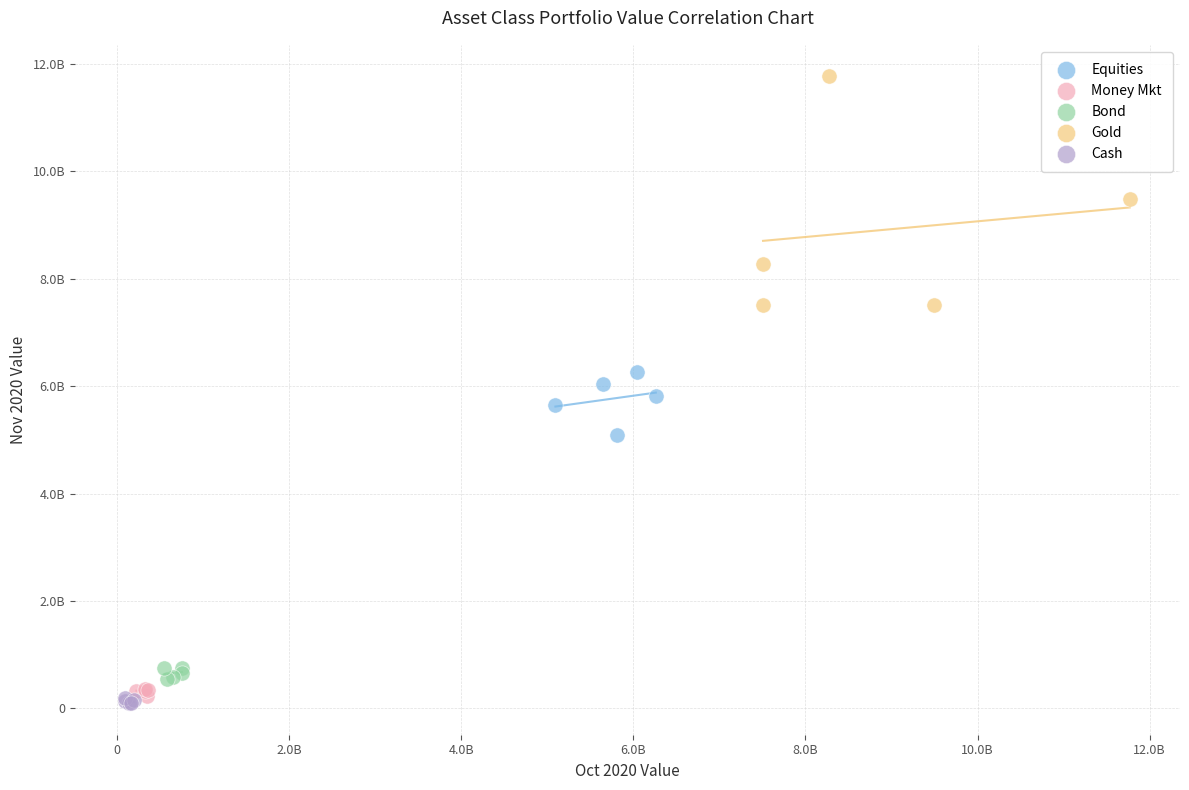

What are all the series names shown in the legend?

Equities, Money Mkt, Bond, Gold, Cash